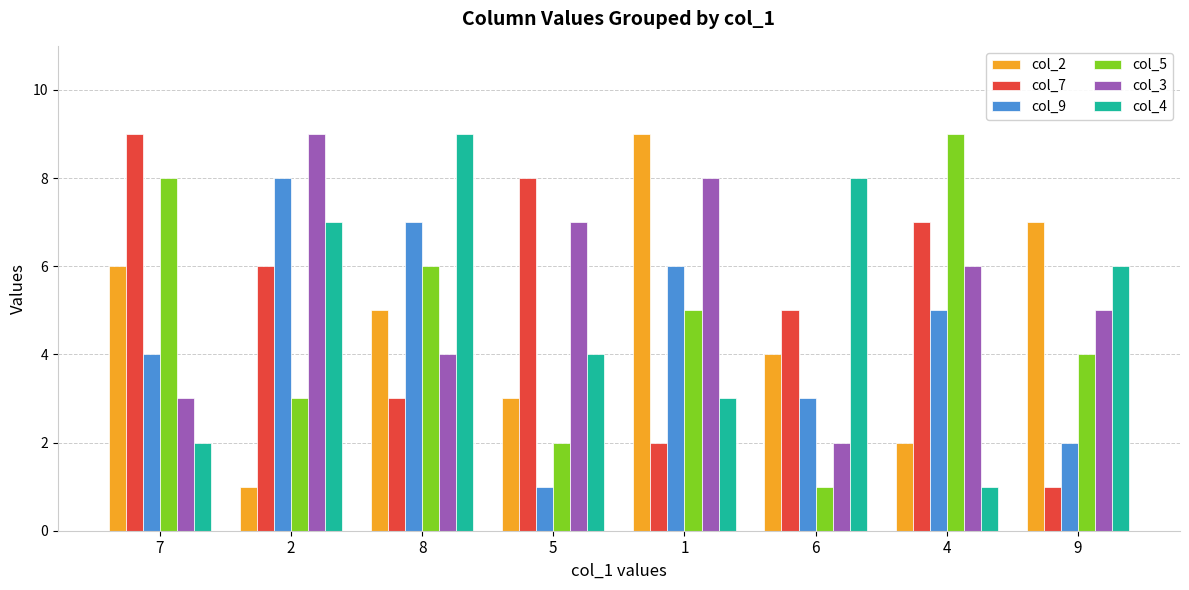

What is the minimum value for col_7?

1